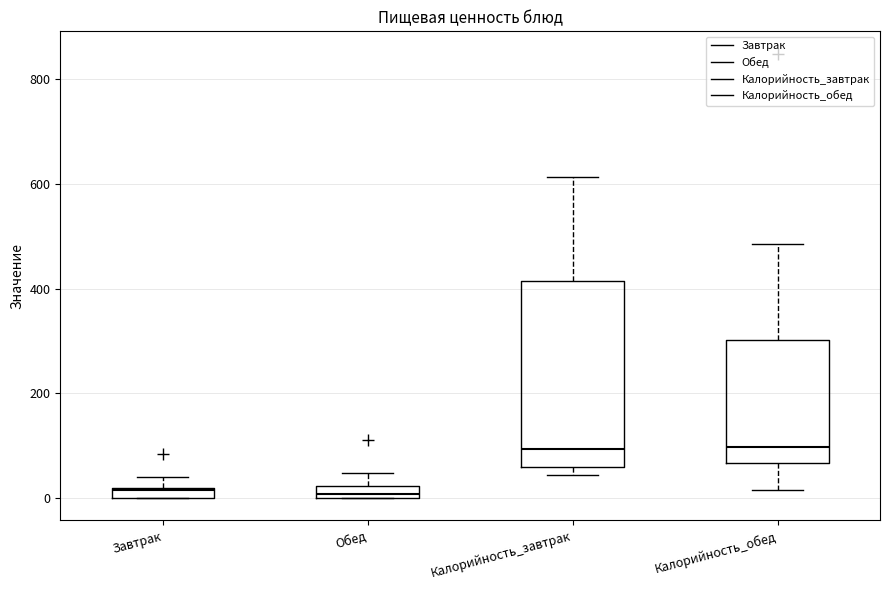

Where does the median line of the box for Калорийность_обед sit on the y-axis? The values are not printed on the chart, so give them approximately, as read against the axis.

100